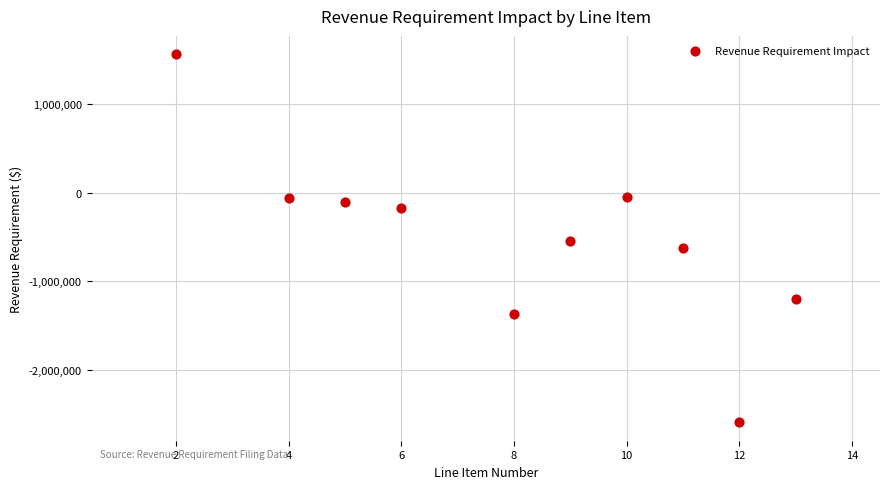

What is the average X value?

8.0